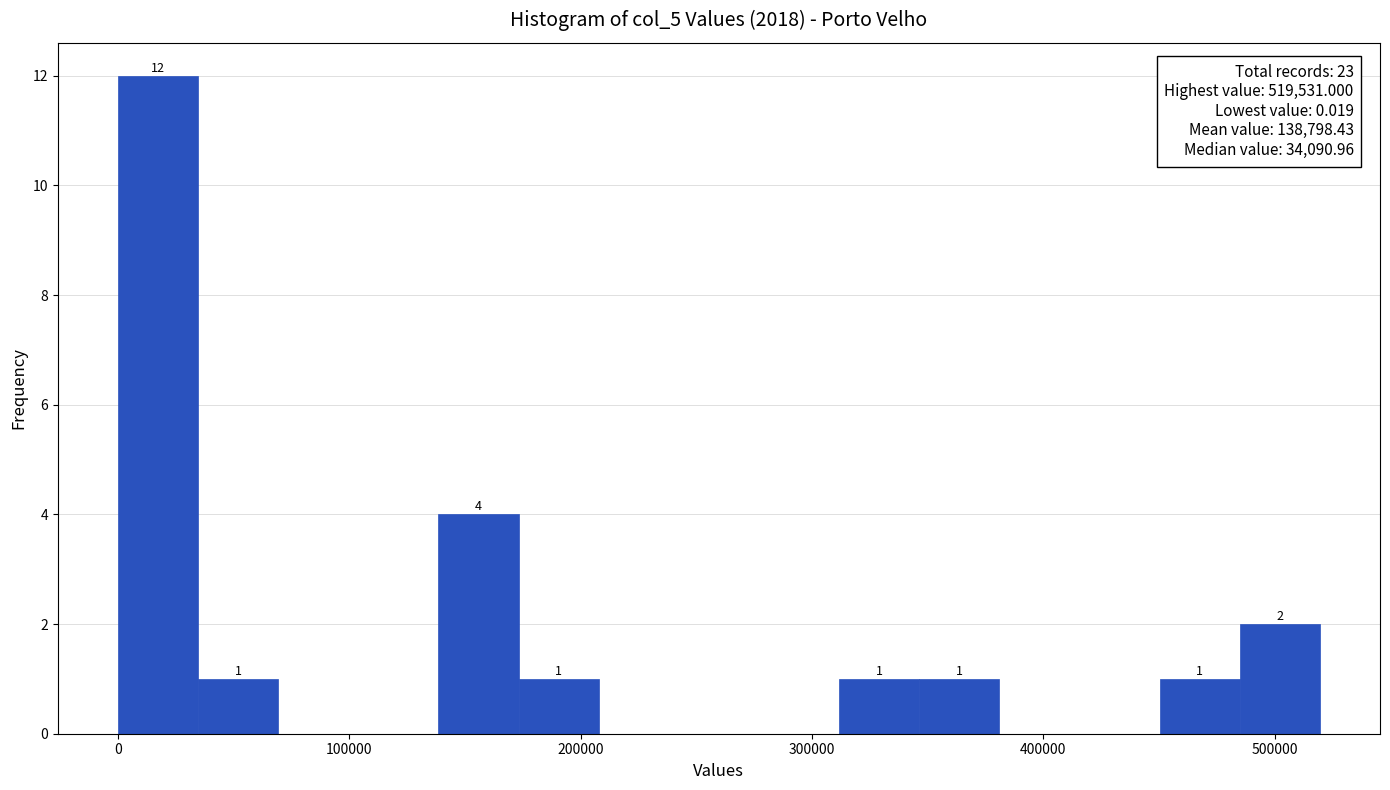

Read against the x-axis, roughly where is the centre of the tallest bar?

20000